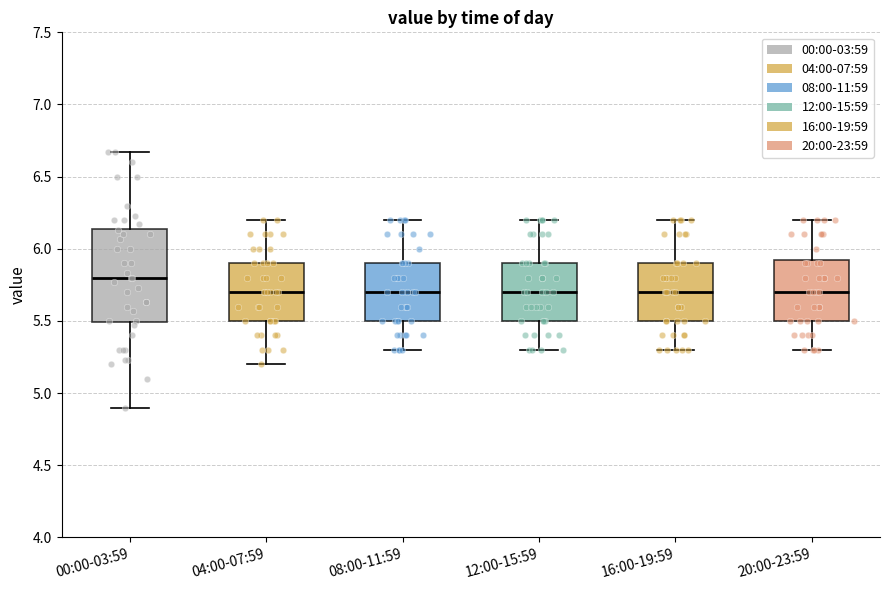

Reading left to right, transcribe this box plot: for each box, give where its median line is, the range the box spans, and where its two whiskers end, as read against the y-axis. The values are not printed on the chart, so give them approximately, as read against the axis.

00:00-03:59: median 5.80, box 5.50 to 6.15, whiskers 4.90 to 6.65
04:00-07:59: median 5.70, box 5.50 to 5.90, whiskers 5.20 to 6.20
08:00-11:59: median 5.70, box 5.50 to 5.90, whiskers 5.30 to 6.20
12:00-15:59: median 5.70, box 5.50 to 5.90, whiskers 5.30 to 6.20
16:00-19:59: median 5.70, box 5.50 to 5.90, whiskers 5.30 to 6.20
20:00-23:59: median 5.70, box 5.50 to 5.95, whiskers 5.30 to 6.20